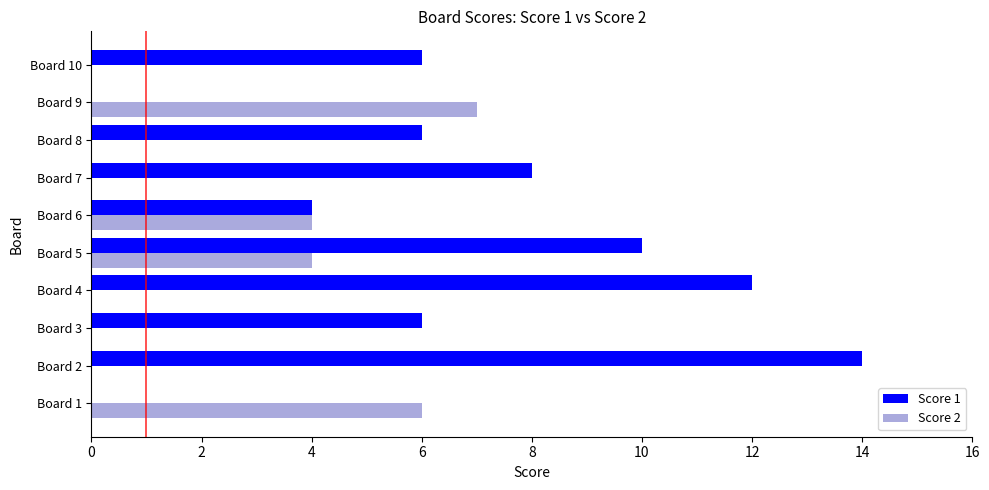

Is the value of Score 2 at Board 4 greater than the value of Score 1 at Board 10?

No